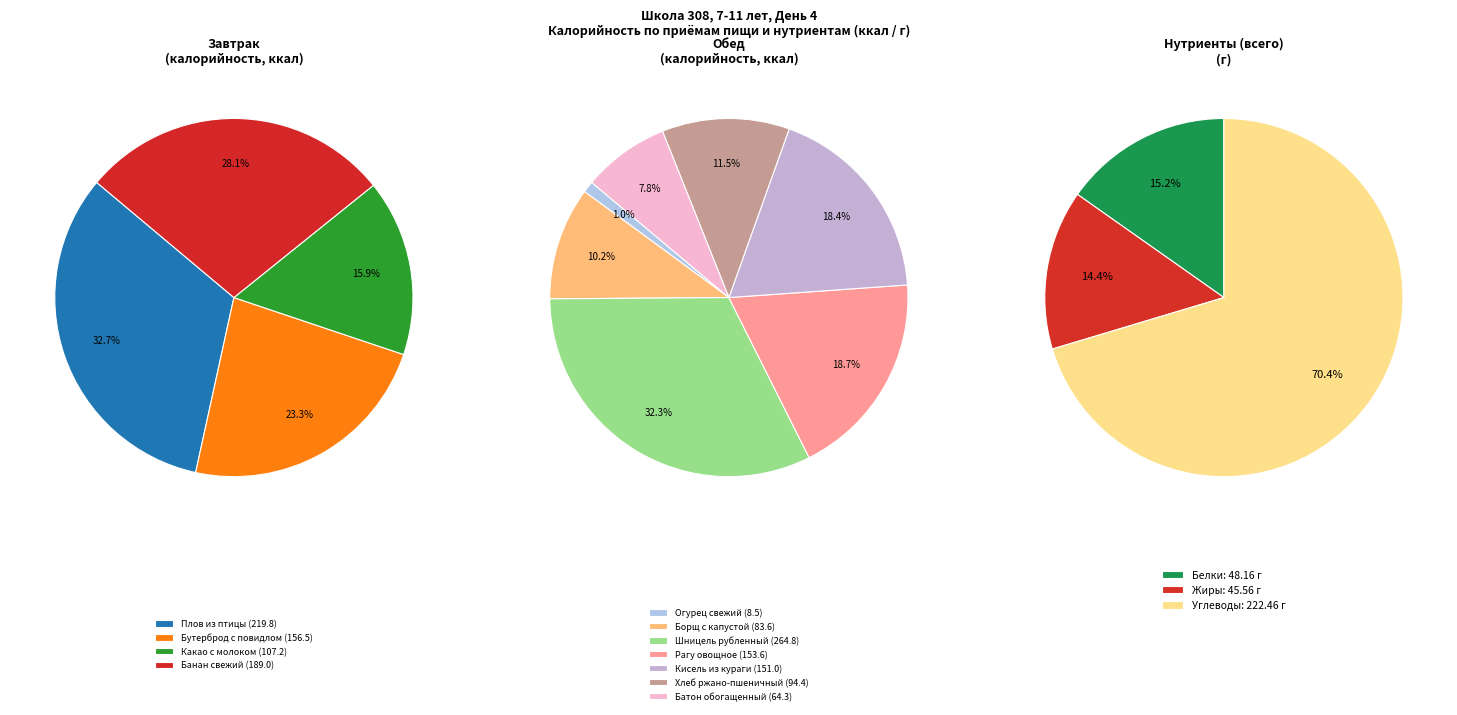

Is it true that Завтрак is 32% of the pie?

False